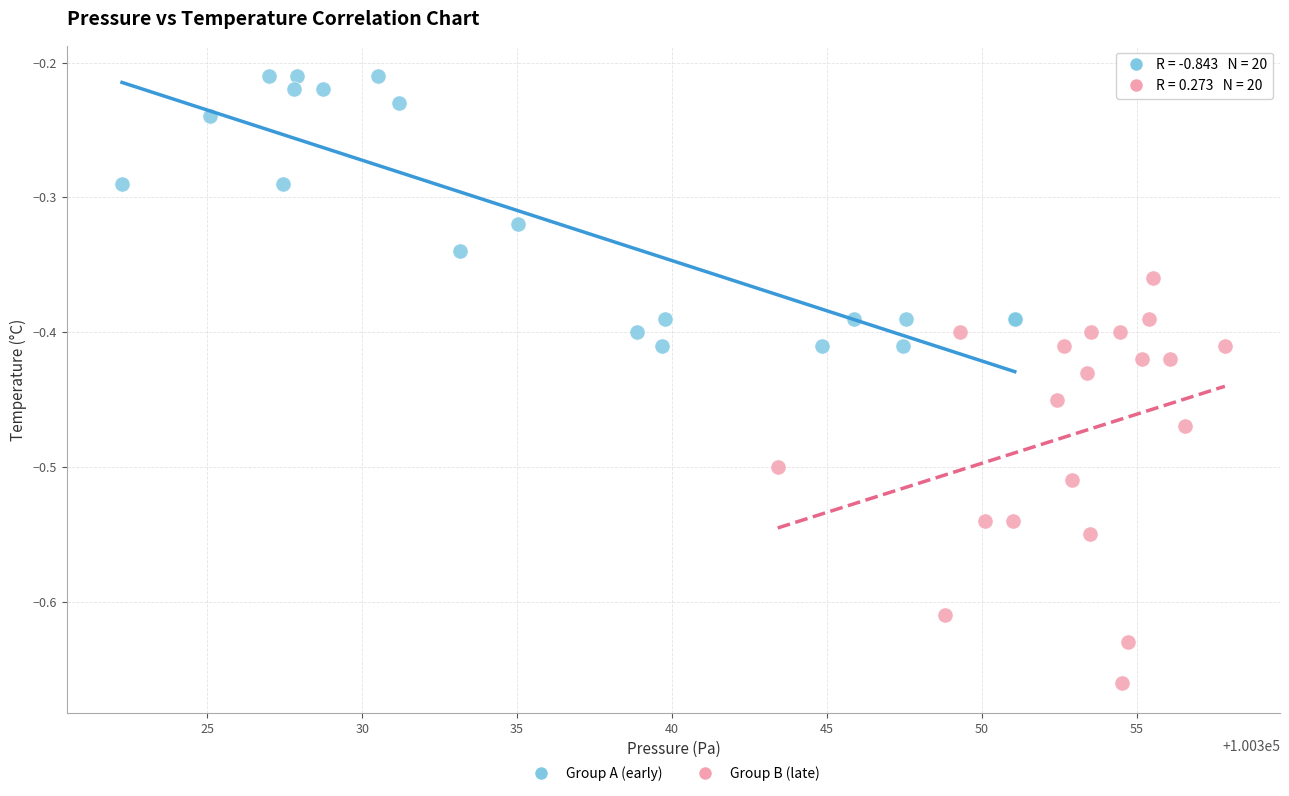

Which series reaches the minimum Y coordinate?

Group B (late)